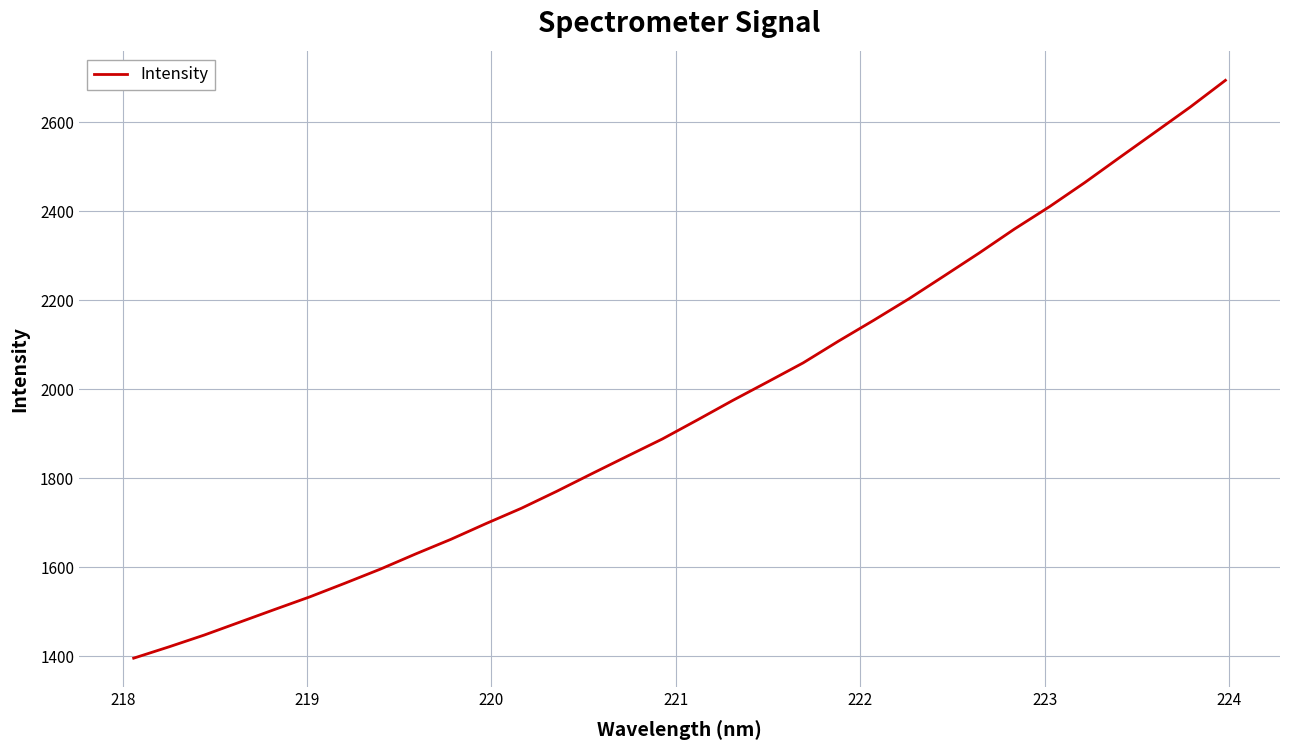

What is the maximum value shown in the chart?

2694.5